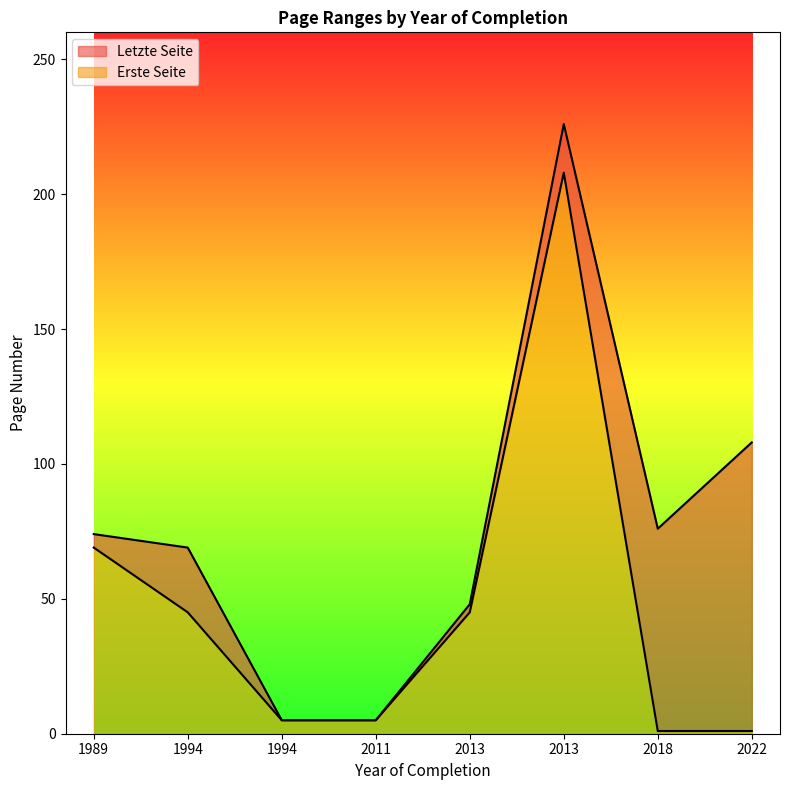

Between 1994 and 2018, which series saw the biggest shift?

Letzte Seite